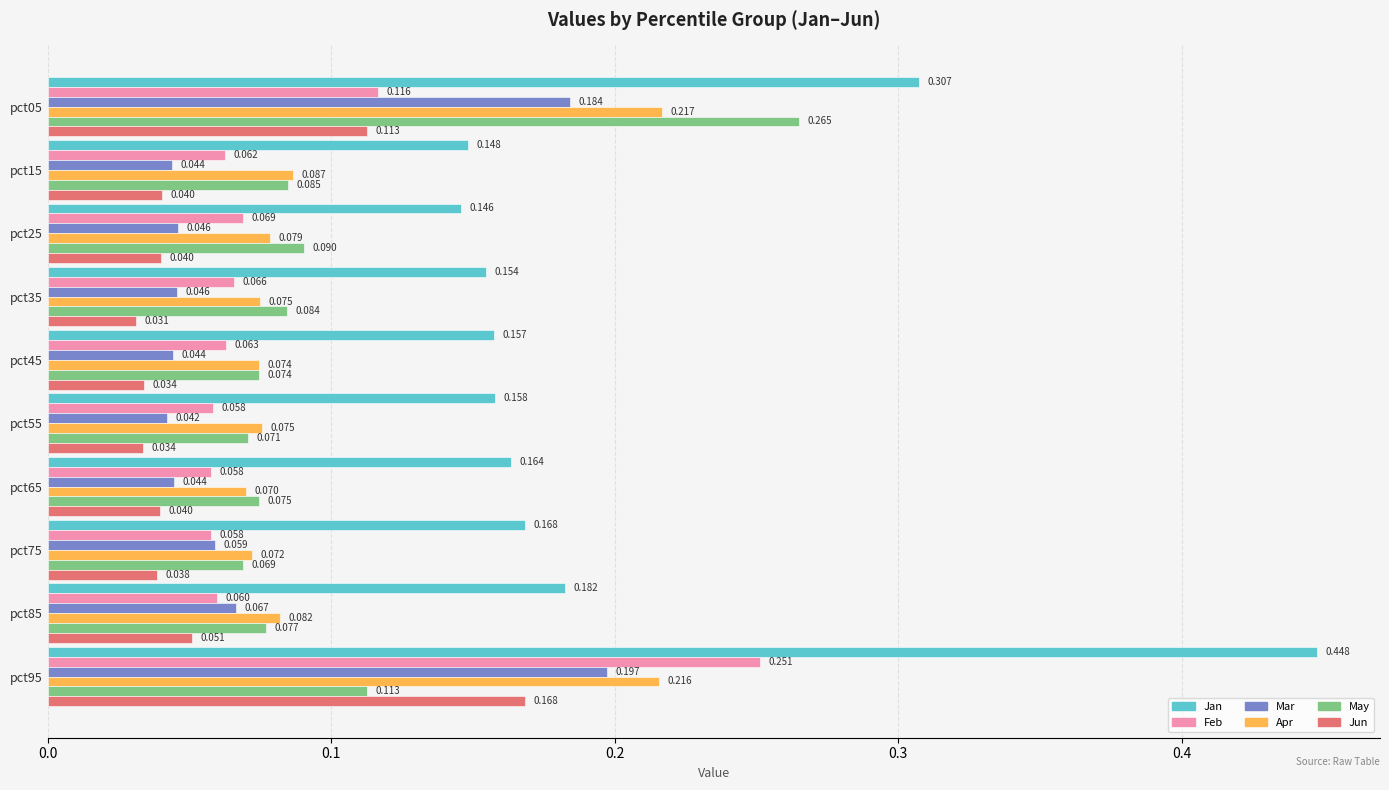

How many data points does each series have?

10